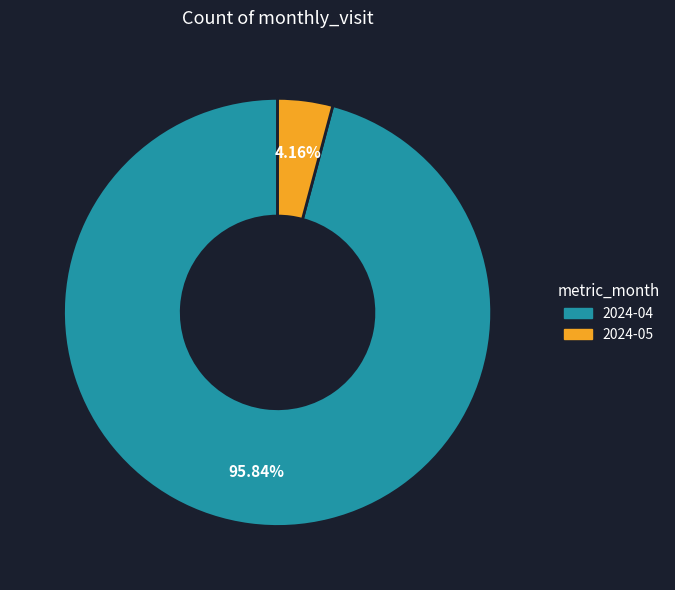

Rank the categories by value from lowest to highest.

2024-05, 2024-04